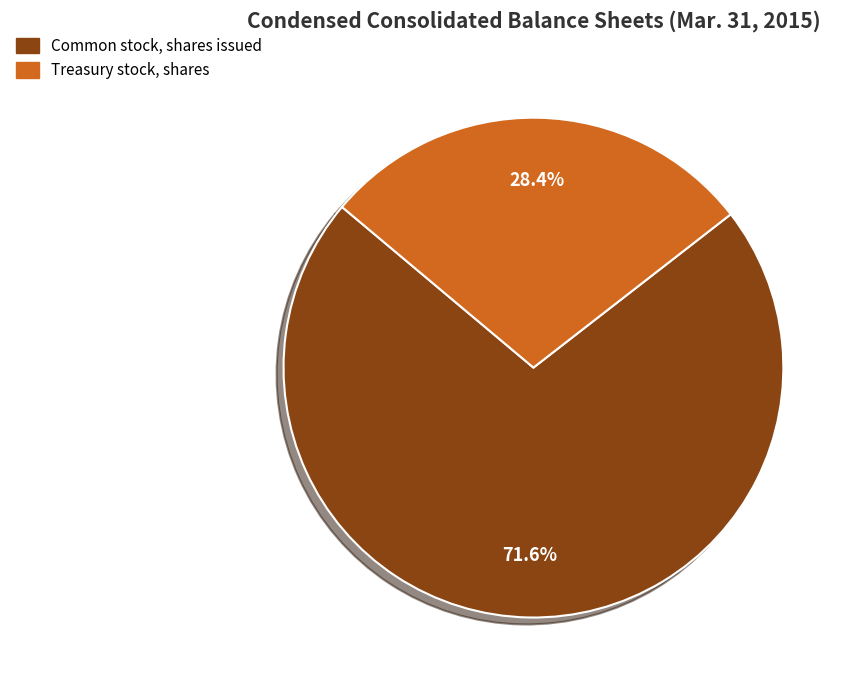

How many slices are in this pie chart?

2